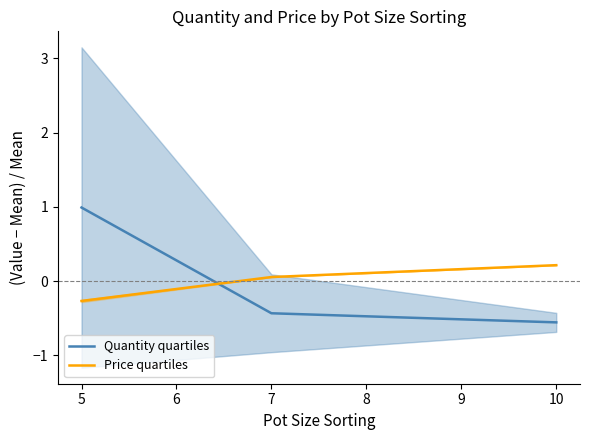

How many categories are shown in the chart?

3